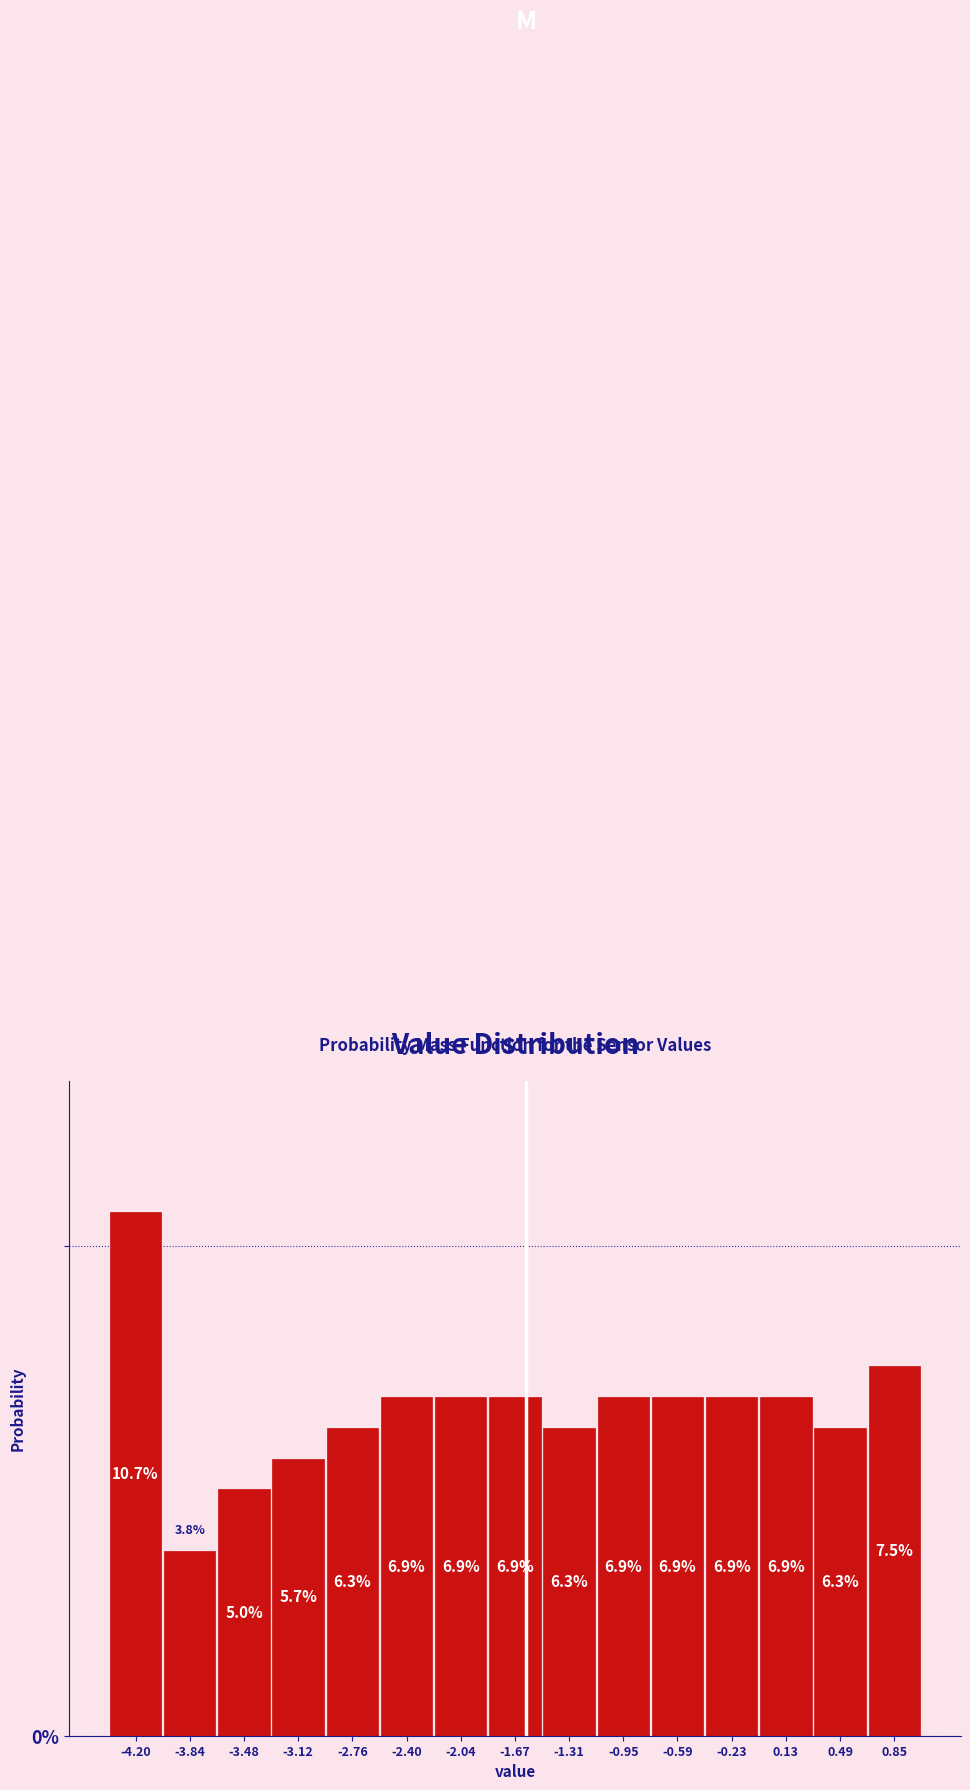

Which range on the x-axis has the tallest bar?

-4.40 to -4.00